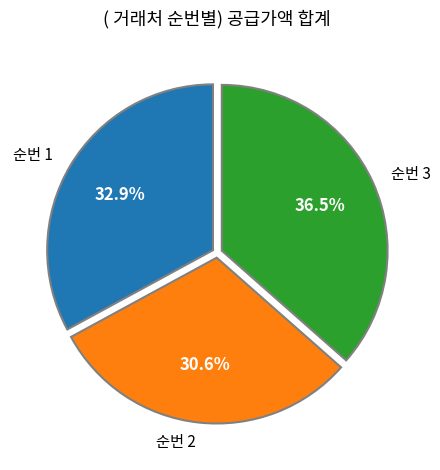

What is the smallest slice in the pie chart?

순번 2